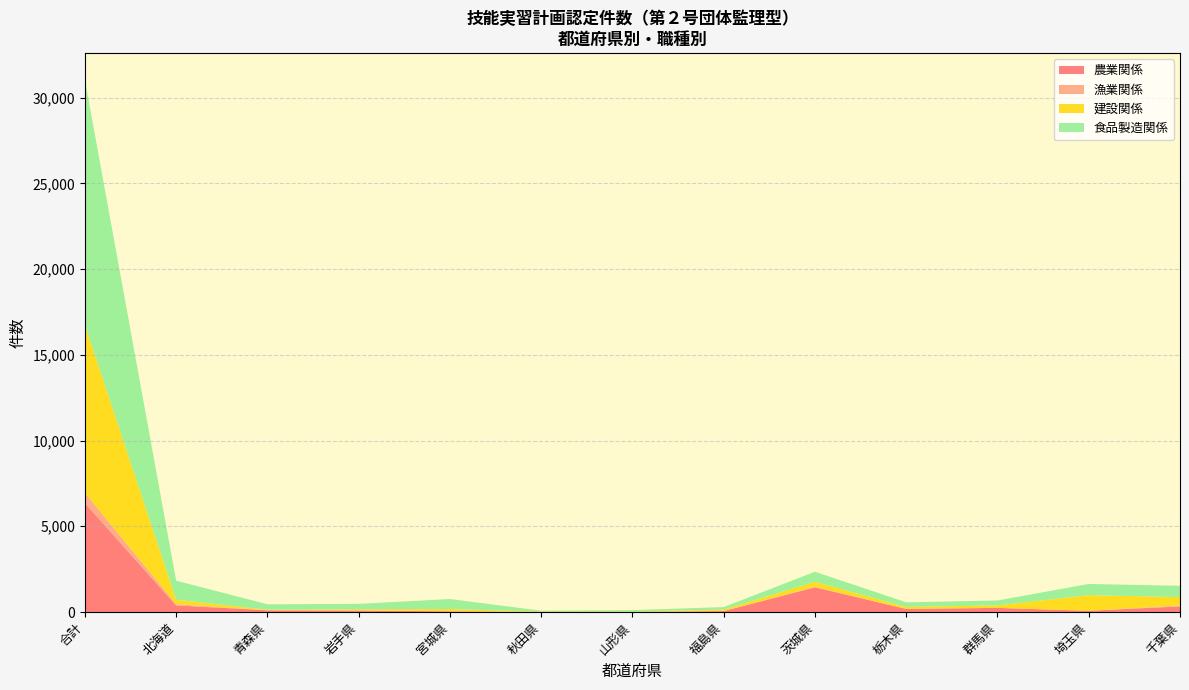

At which label does 農業関係 reach its peak?

合計